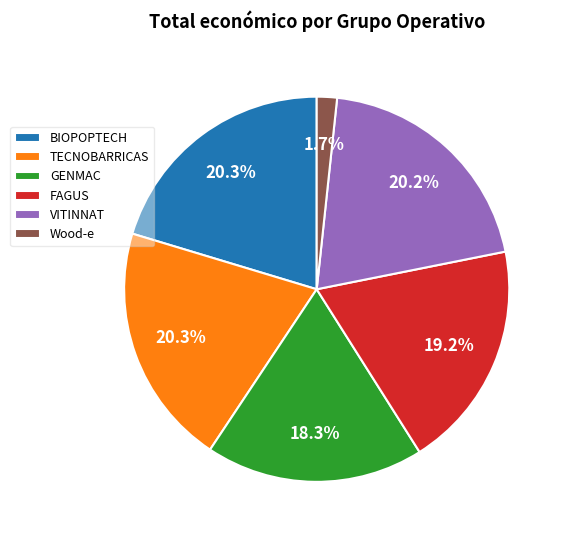

How many slices are in this pie chart?

6